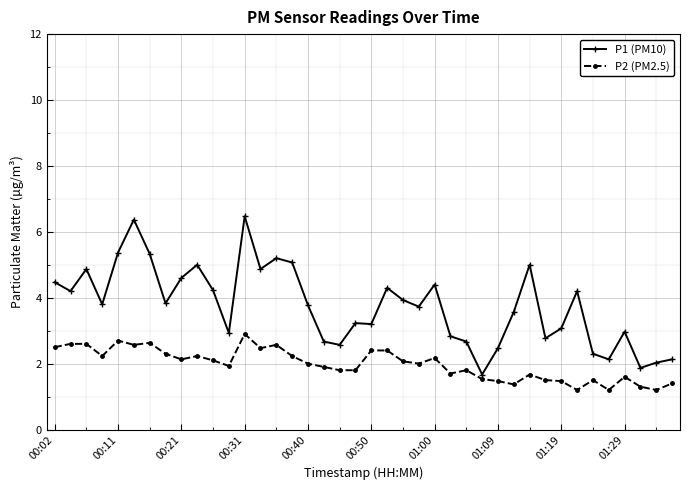

What is the sum of all P2 (PM2.5) values?

79.1